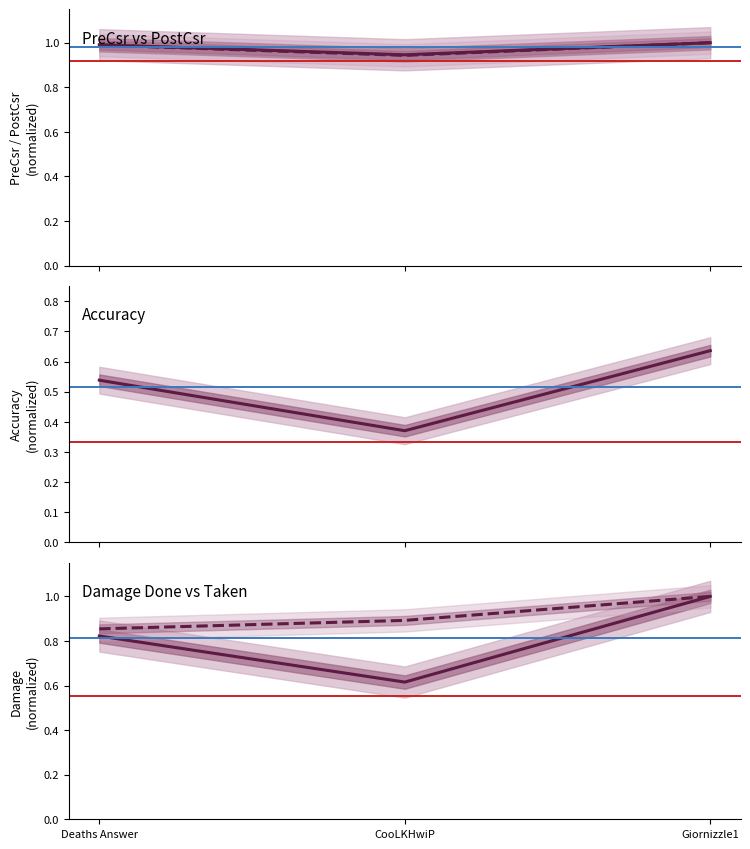

True or false: DamageTaken has a value of 0.9 at CooLKHwiP.

True